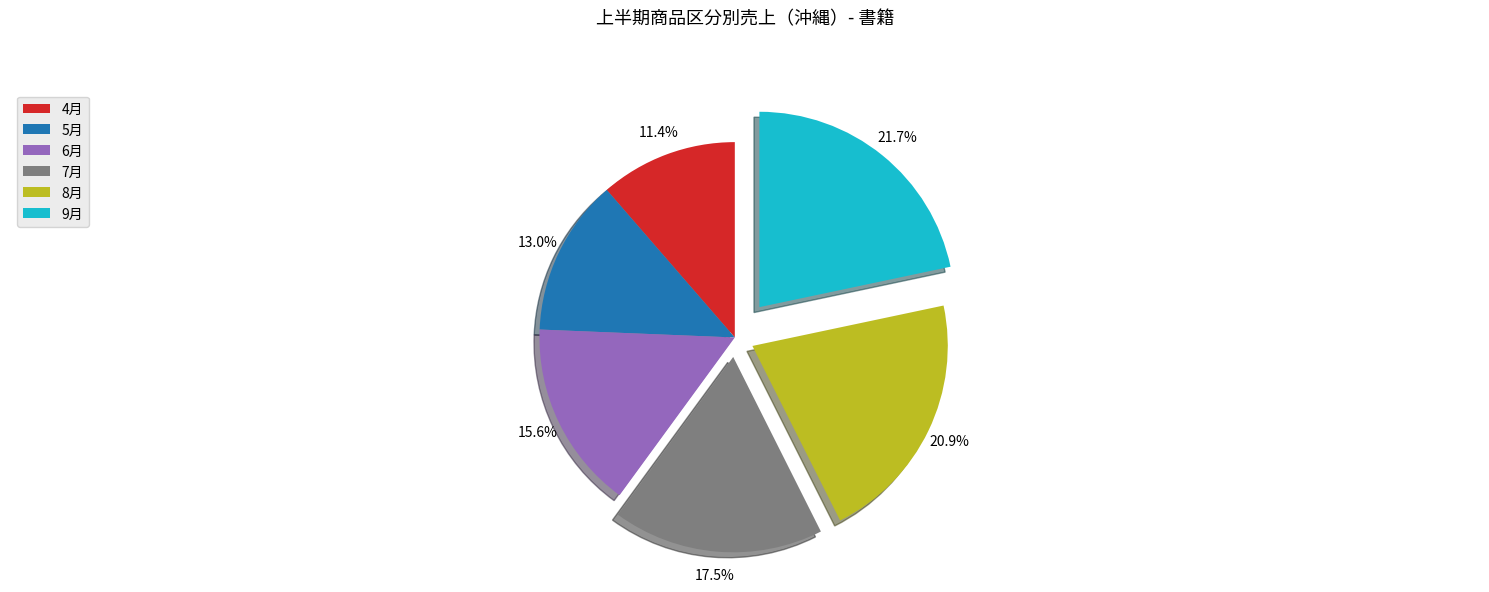

Combined, do 8月 and 5月 account for over 50%?

No